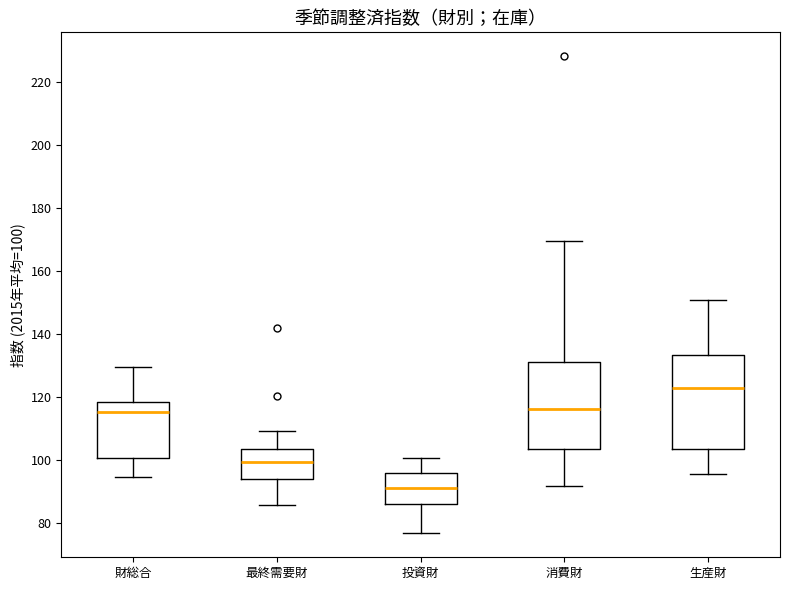

Which box is the tallest, from its lower edge to its upper edge?

生産財